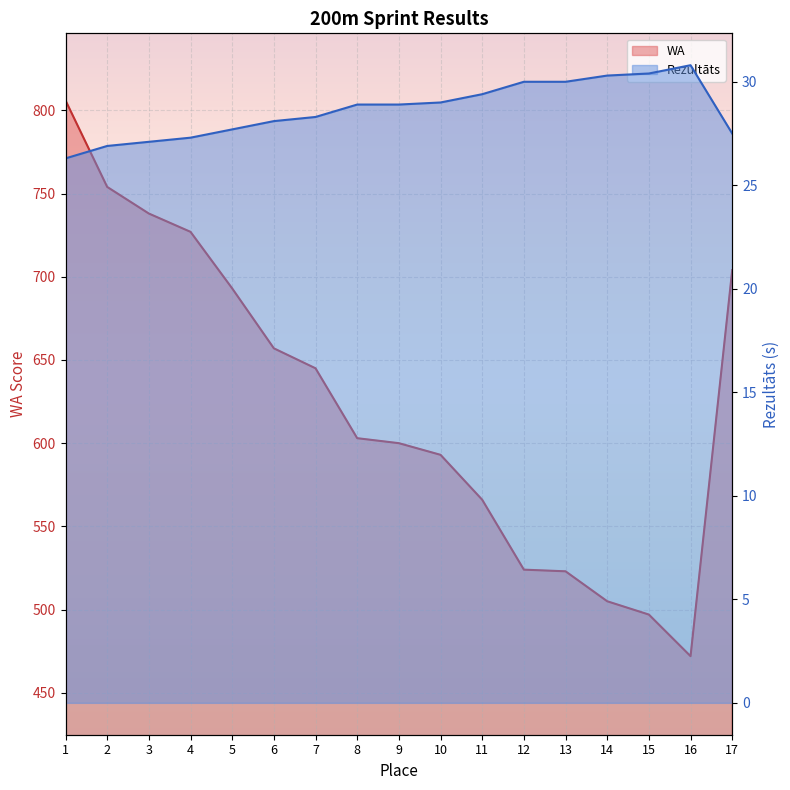

The value of WA at 1 is 1056.5. True or false?

False